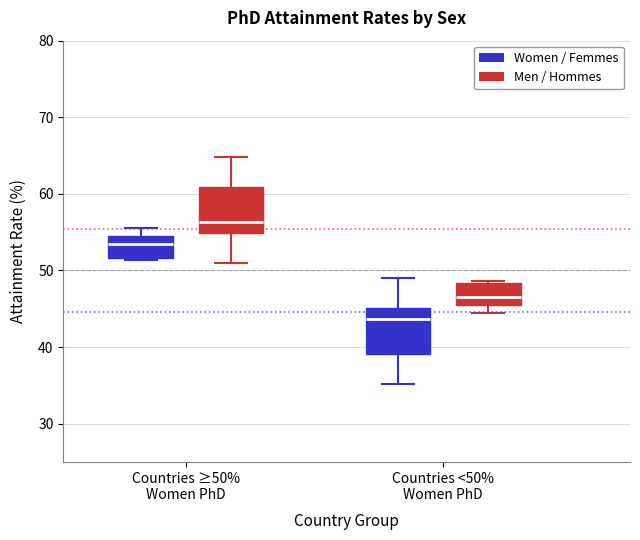

Reading left to right, read every box against the y-axis: the position of its median line, the range the box covers, and the ends of its whiskers. The values are not printed on the chart, so give them approximately, as read against the axis.

Countries ≥50% Women PhD (Women / Femmes): median 53, box 52 to 54, whiskers 51 to 55
Countries ≥50% Women PhD (Men / Hommes): median 56, box 55 to 61, whiskers 51 to 65
Countries <50% Women PhD (Women / Femmes): median 44, box 39 to 45, whiskers 35 to 49
Countries <50% Women PhD (Men / Hommes): median 47, box 46 to 48, whiskers 45 to 49